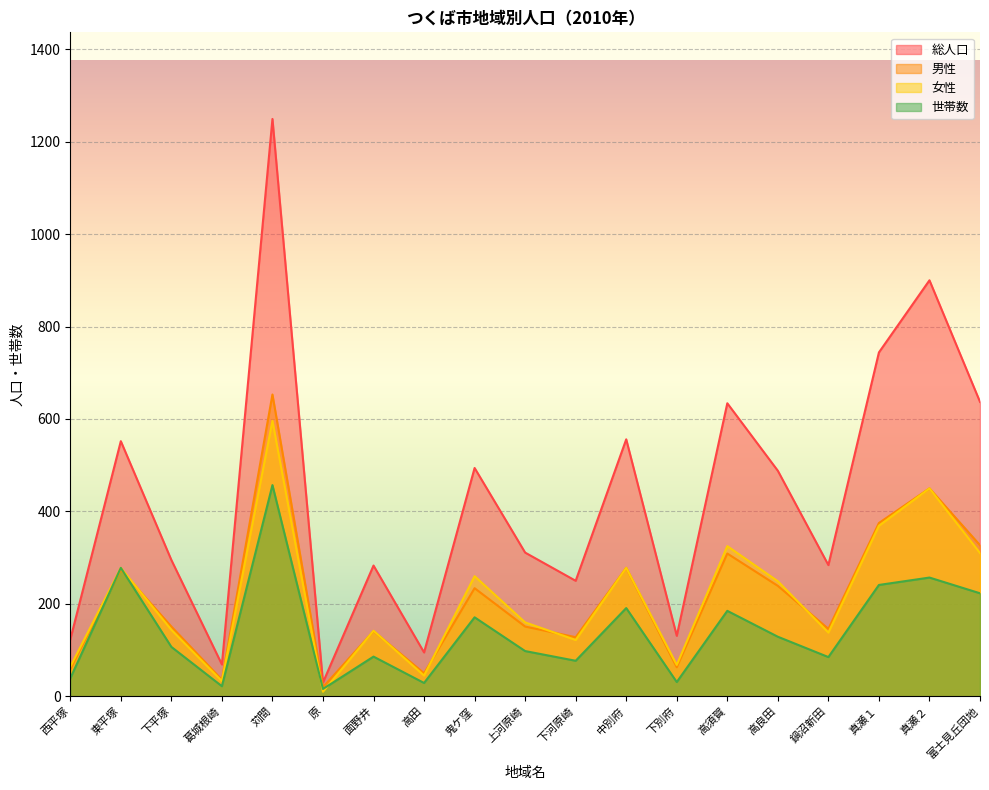

The 男性 series shows 151 at 上河原崎. True or false?

True